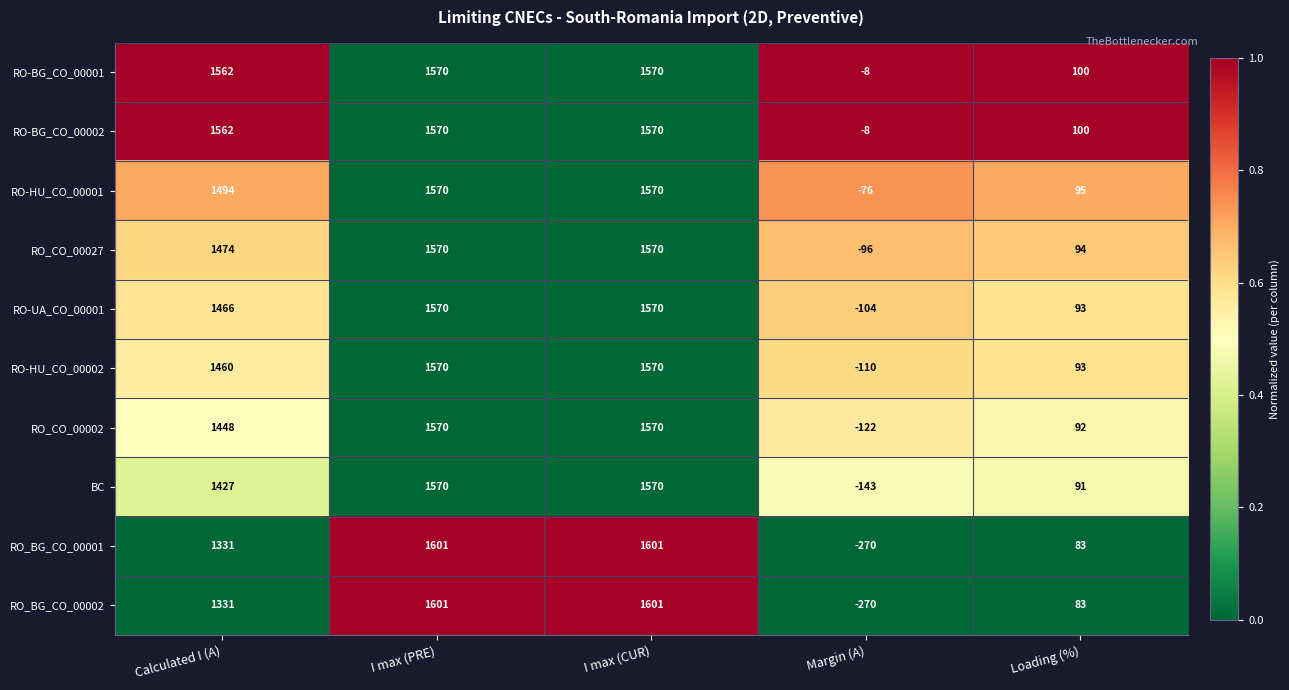

What is the sum of all RO_BG_CO_00002 values?

4346